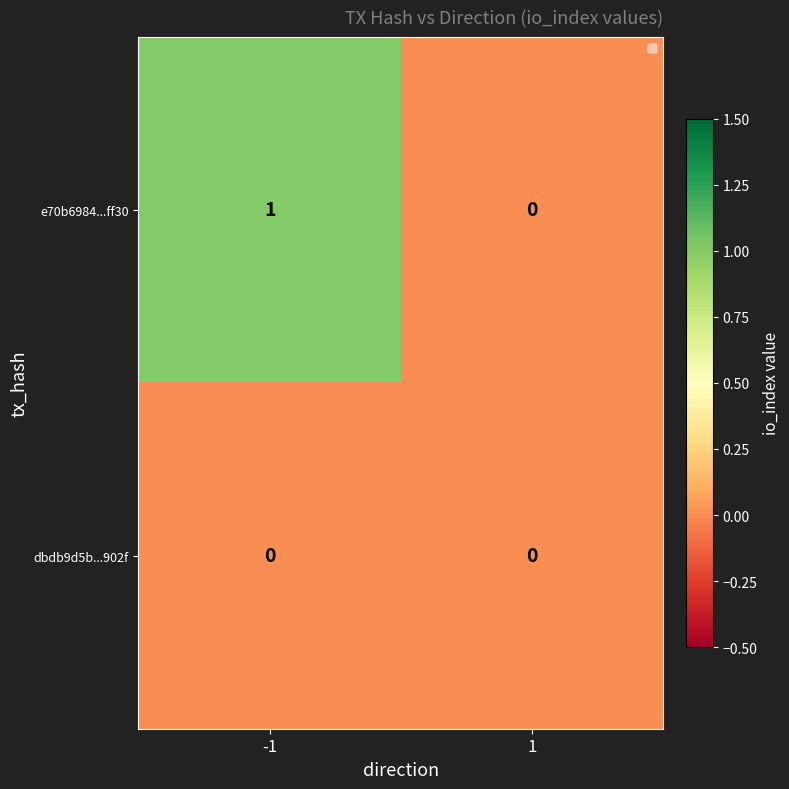

Reading left to right, extract all data points from this chart.

e70b6984...ff30: 1	0
dbdb9d5b...902f: 0	0